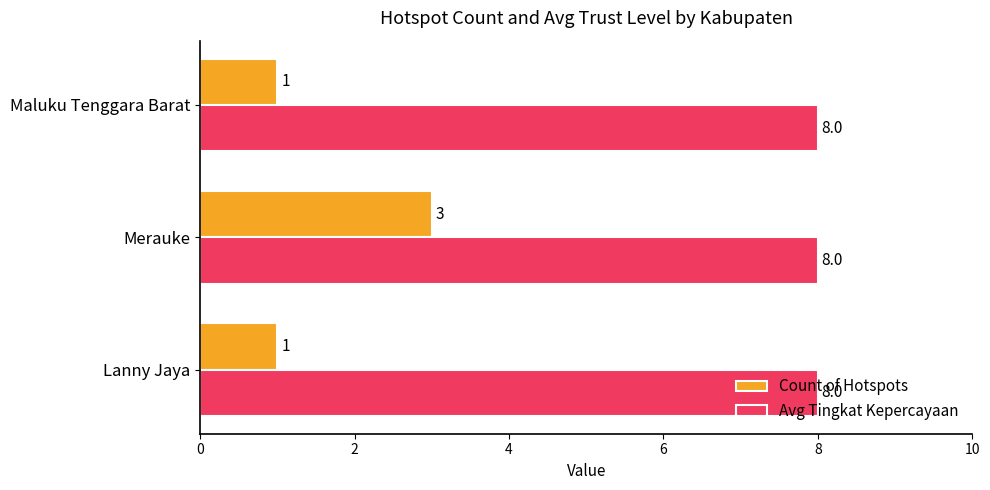

What are all the series names shown in the legend?

Count of Hotspots, Avg Tingkat Kepercayaan